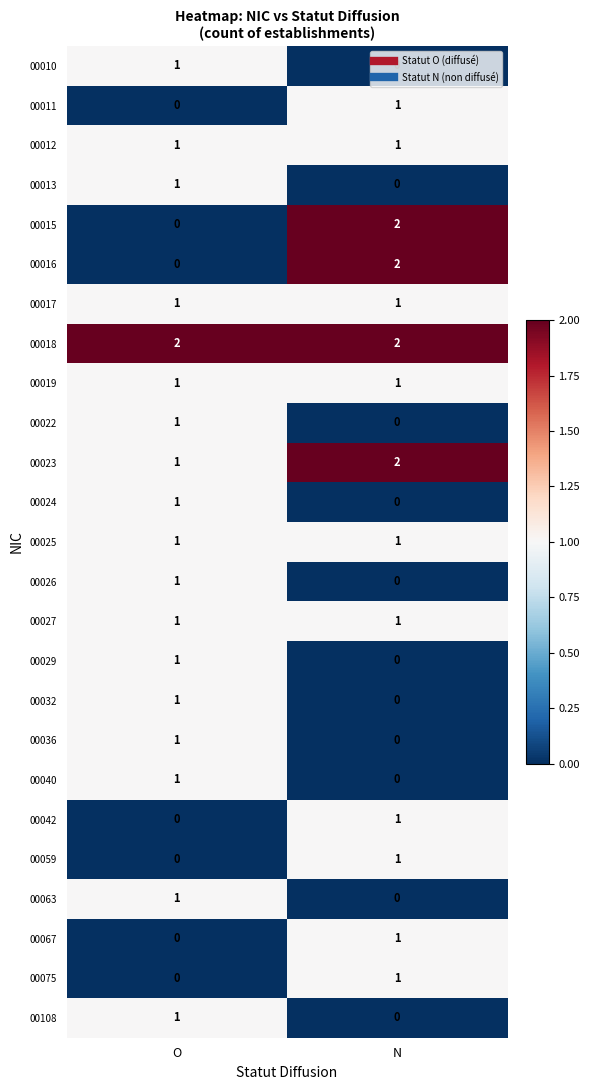

Is it true that 00029 equals 0 at N?

True